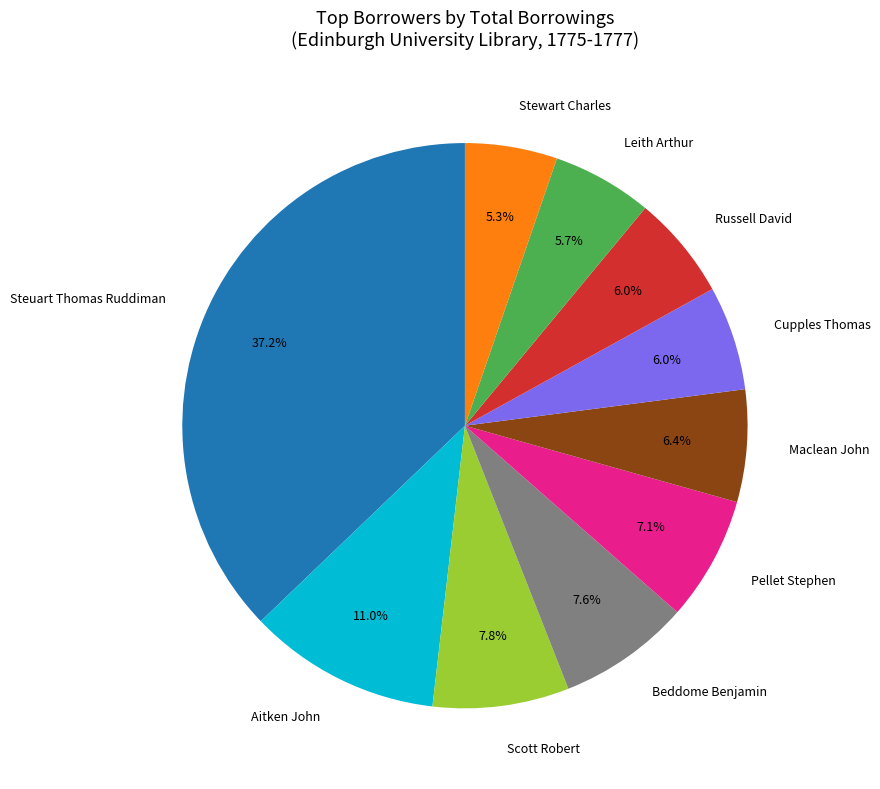

What percentage is NOT represented by Stewart Charles?

94.7%